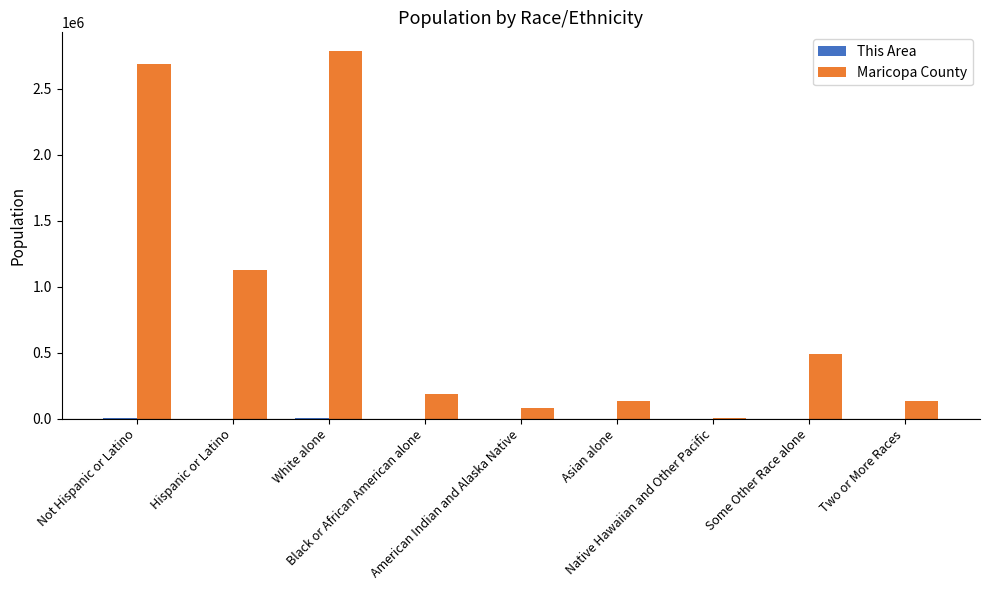

What is the highest value of the Maricopa County series?

2786781